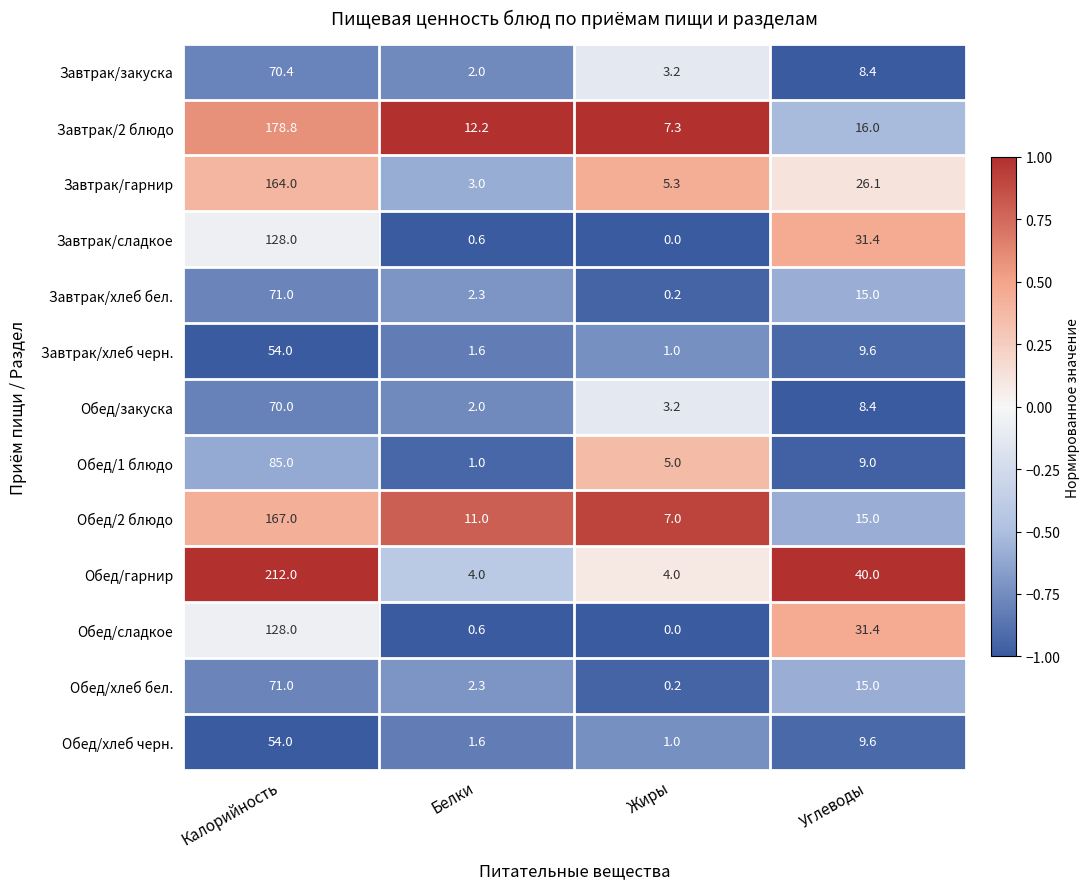

Which series has the widest spread of values?

Обед/гарнир